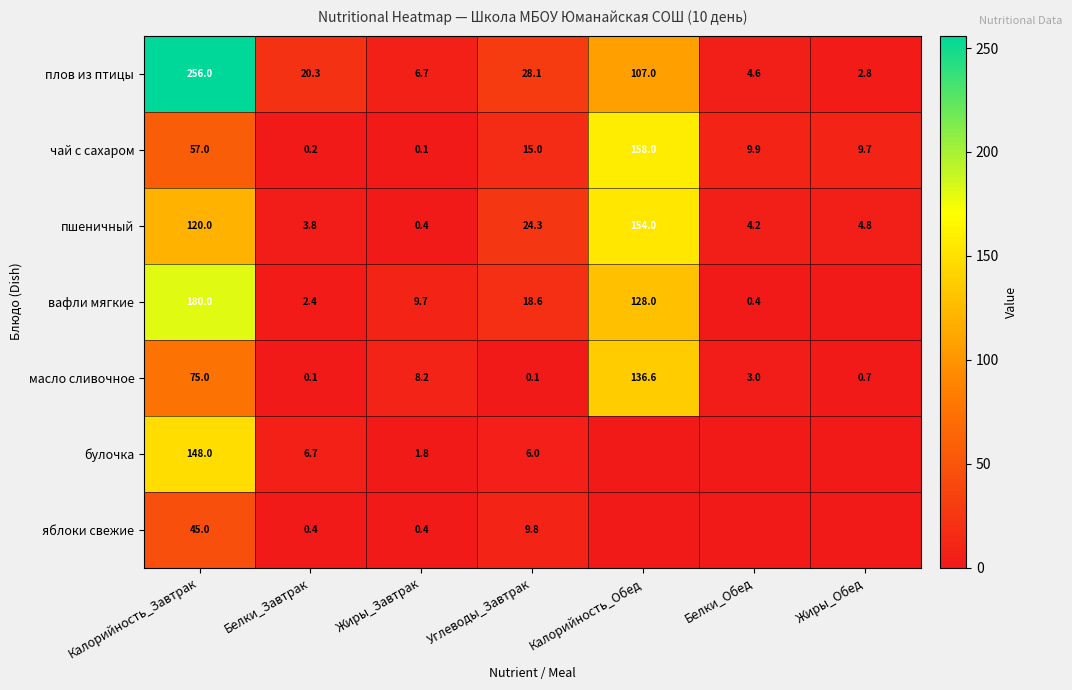

Rank the categories by пшеничный value from highest to lowest.

Калорийность_Обед, Калорийность_Завтрак, Углеводы_Завтрак, Жиры_Обед, Белки_Обед, Белки_Завтрак, Жиры_Завтрак